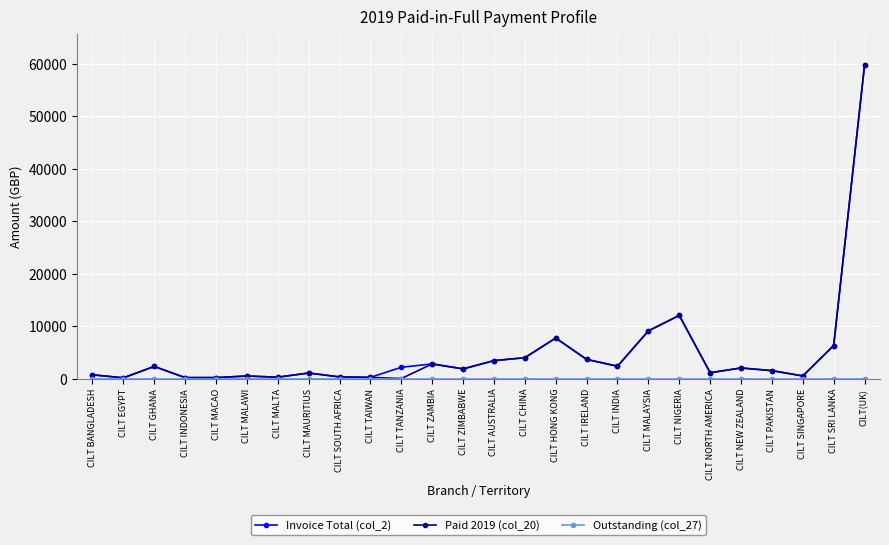

At which category is the sum across all series the highest?

CILT(UK)